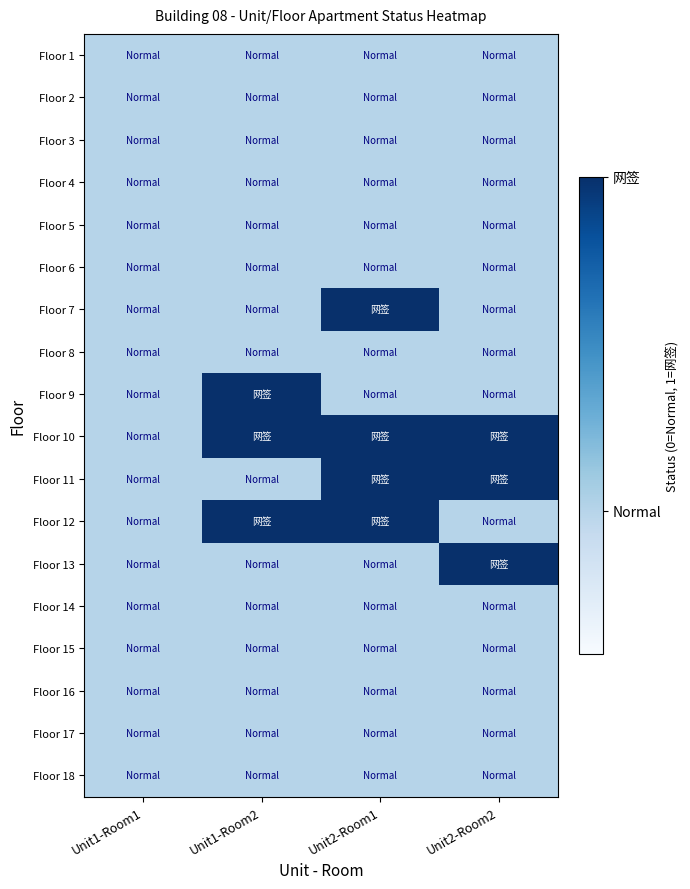

What is the minimum value shown in the chart?

0.3